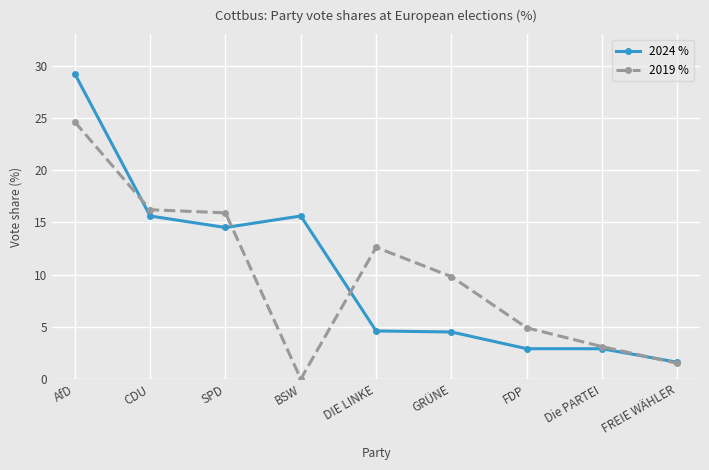

What are all the series names shown in the legend?

2024 %, 2019 %